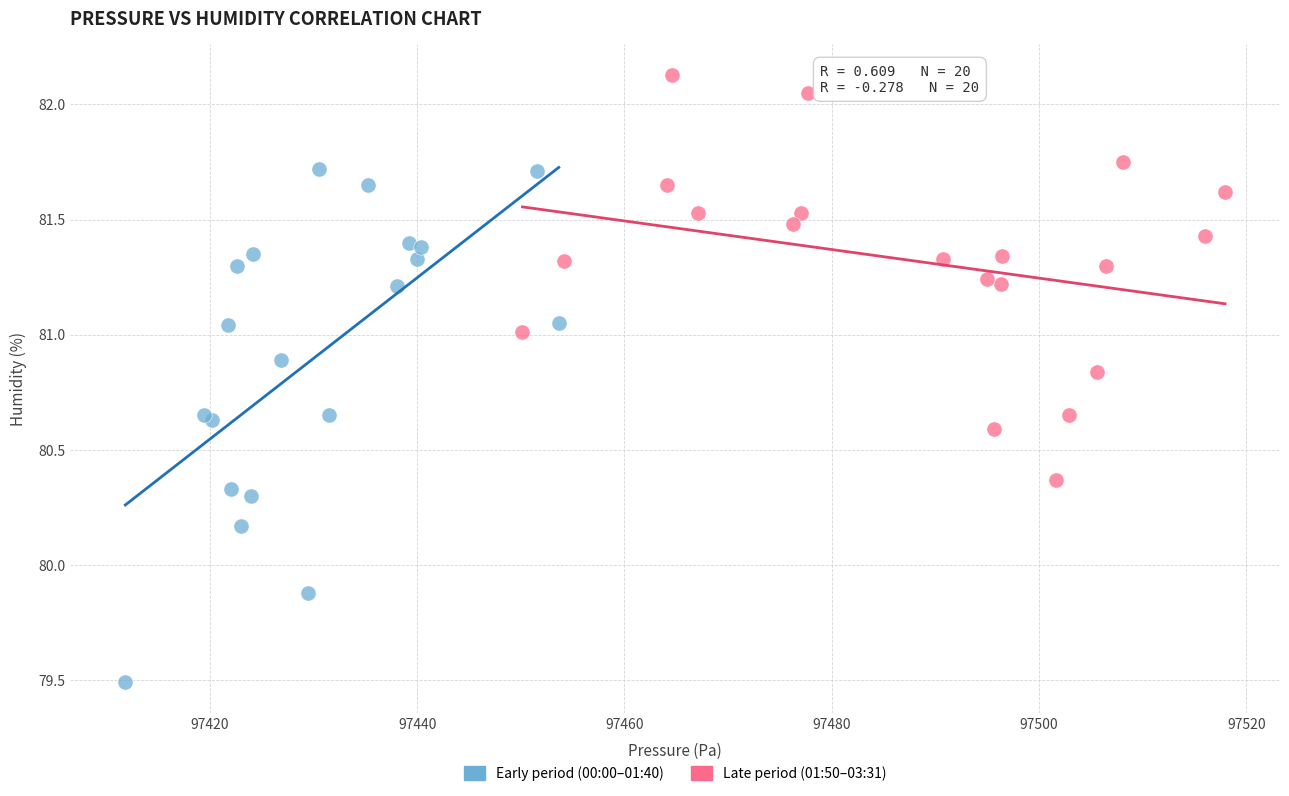

What are all the series names shown in the legend?

Early period (00:00–01:40), Late period (01:50–03:31)